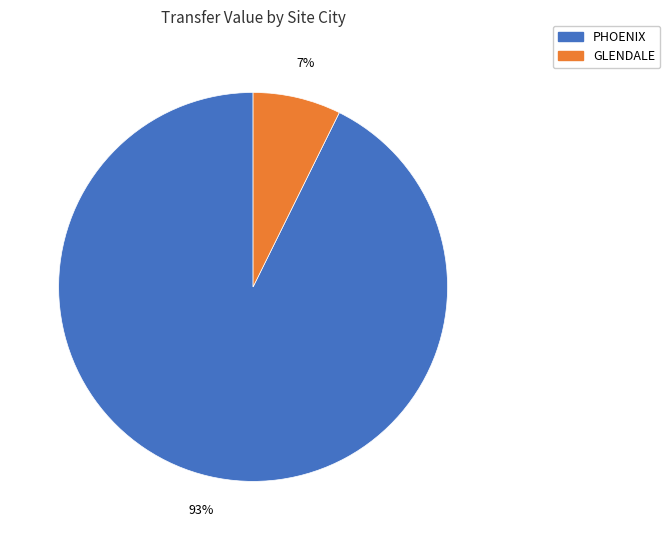

Is there a majority slice in this chart?

Yes